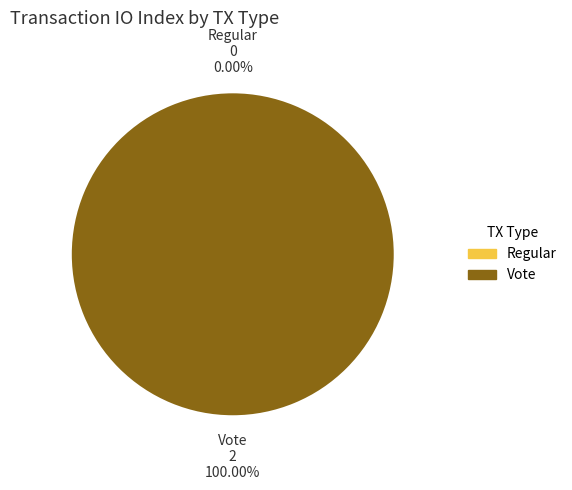

What percentage do Regular (io_index=0) and Vote (io_index=2) together represent?

100.0%